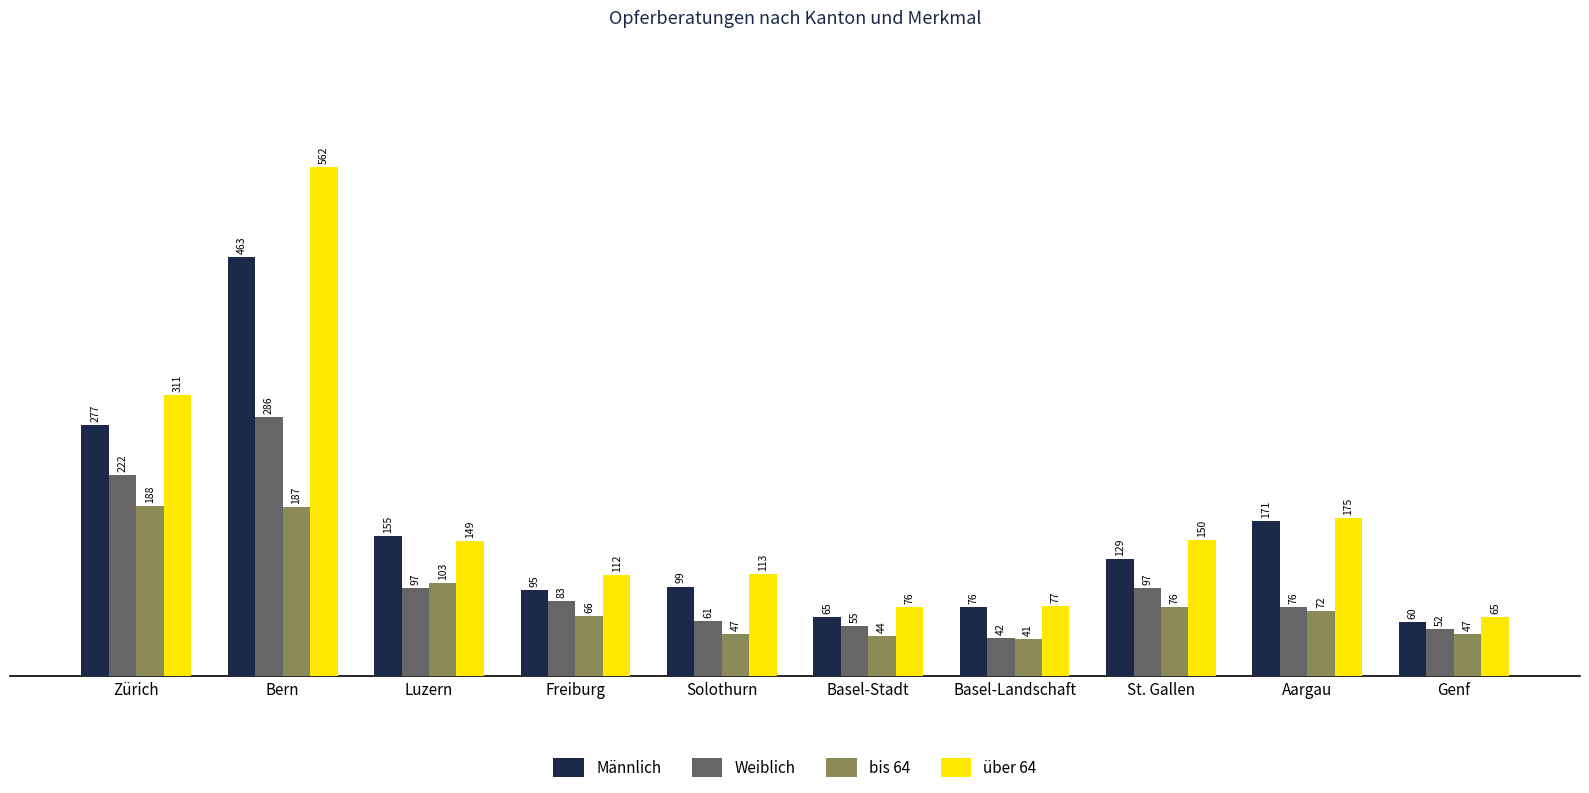

Which series has the largest range (max minus min)?

über 64